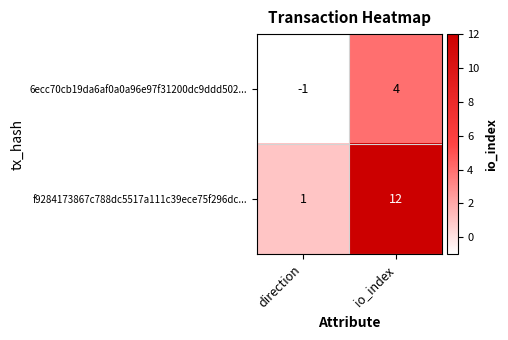

Is it true that f9284173867c788dc5517a111c39ece75f296dc... equals 2 at direction?

False